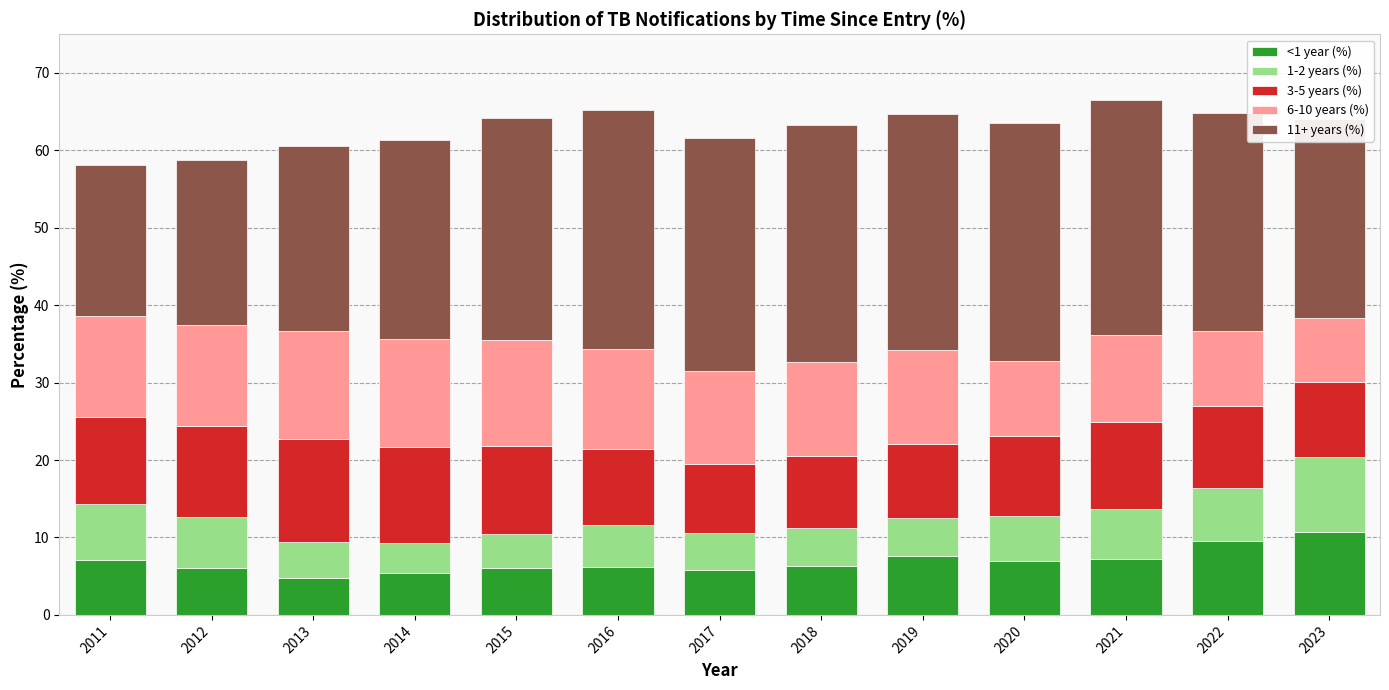

What is the maximum value for <1 year (%)?

10.8